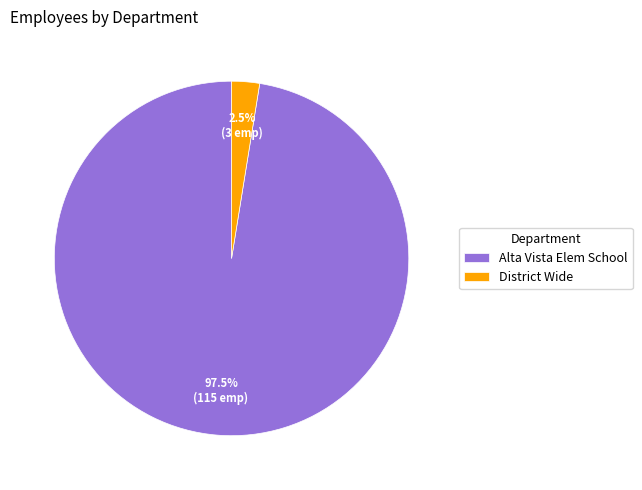

What is the majority slice?

Alta Vista Elem School